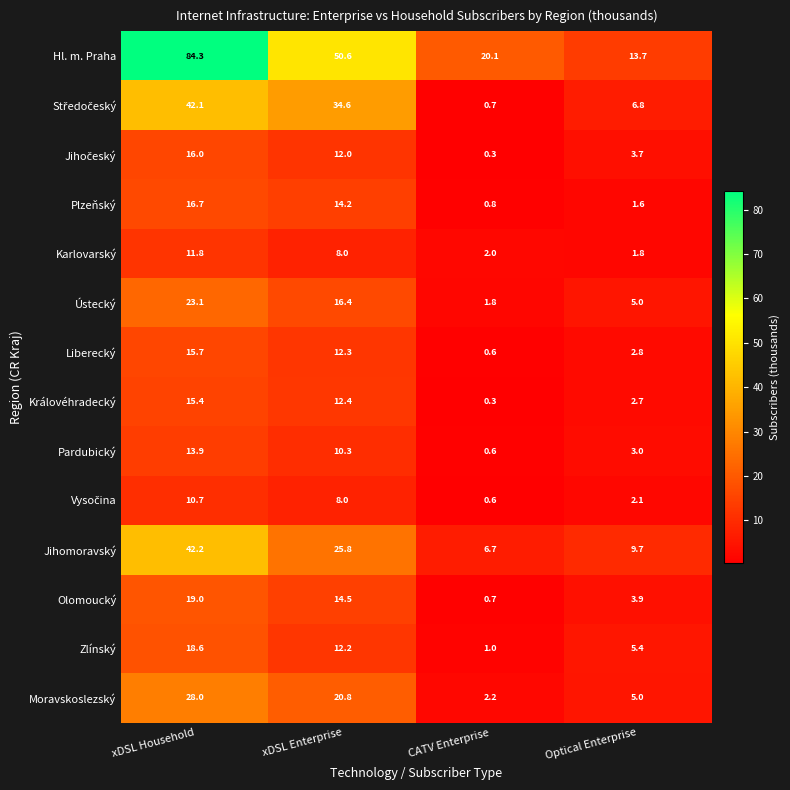

The Ústecký series shows 13.5 at xDSL Household. True or false?

False